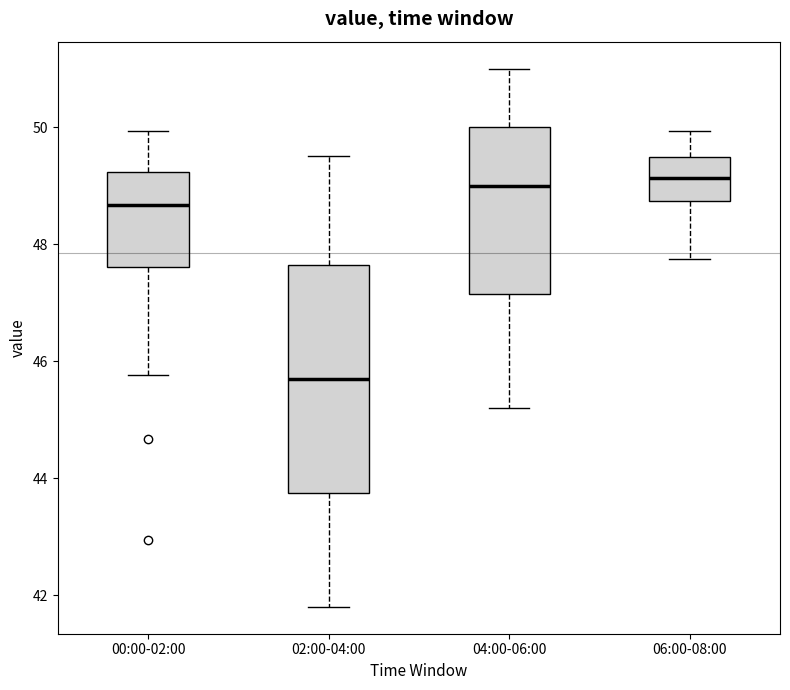

Reading left to right, transcribe this box plot: for each box, give where its median line is, the range the box spans, and where its two whiskers end, as read against the y-axis. The values are not printed on the chart, so give them approximately, as read against the axis.

00:00-02:00: median 48.6, box 47.6 to 49.2, whiskers 45.8 to 50.0
02:00-04:00: median 45.8, box 43.8 to 47.6, whiskers 41.8 to 49.6
04:00-06:00: median 49.0, box 47.2 to 50.0, whiskers 45.2 to 51.0
06:00-08:00: median 49.2, box 48.8 to 49.4, whiskers 47.8 to 50.0